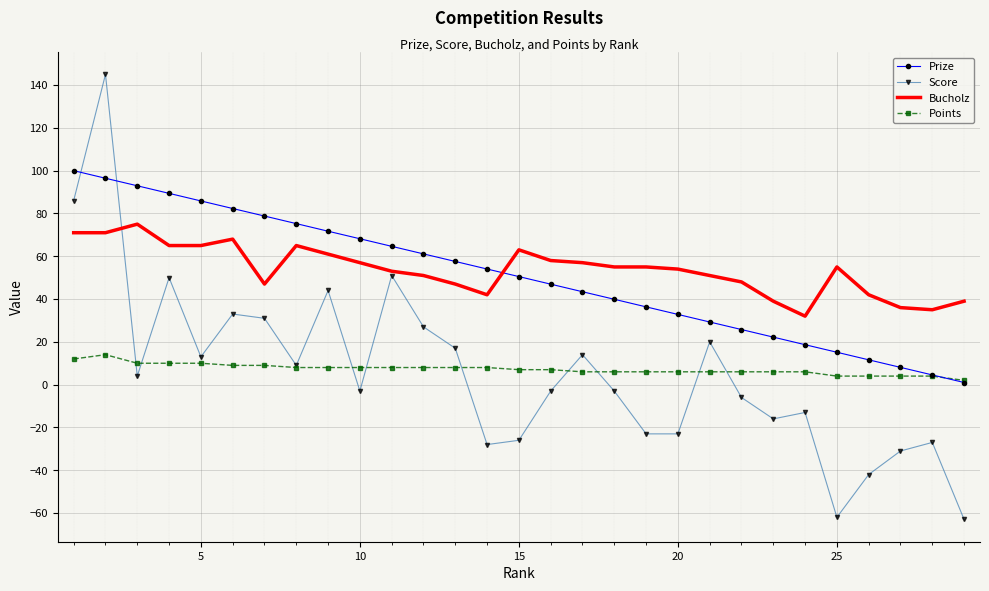

Rank the series by their maximum value, from lowest to highest.

Points, Bucholz, Prize, Score